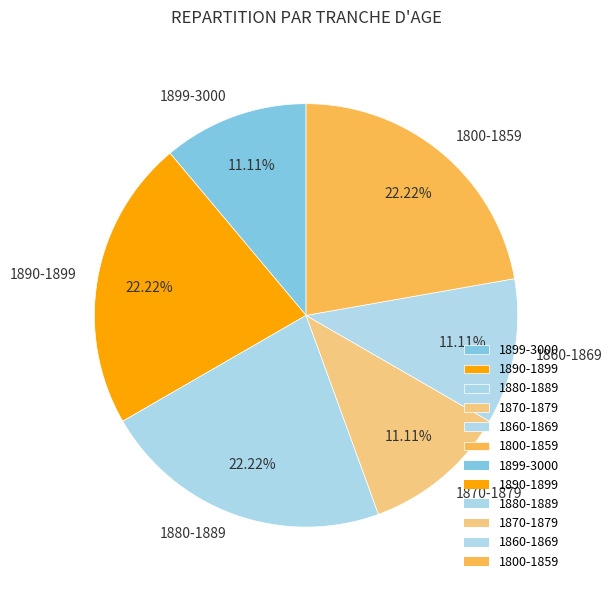

The 1890-1899 slice represents 11% of the pie. True or false?

False